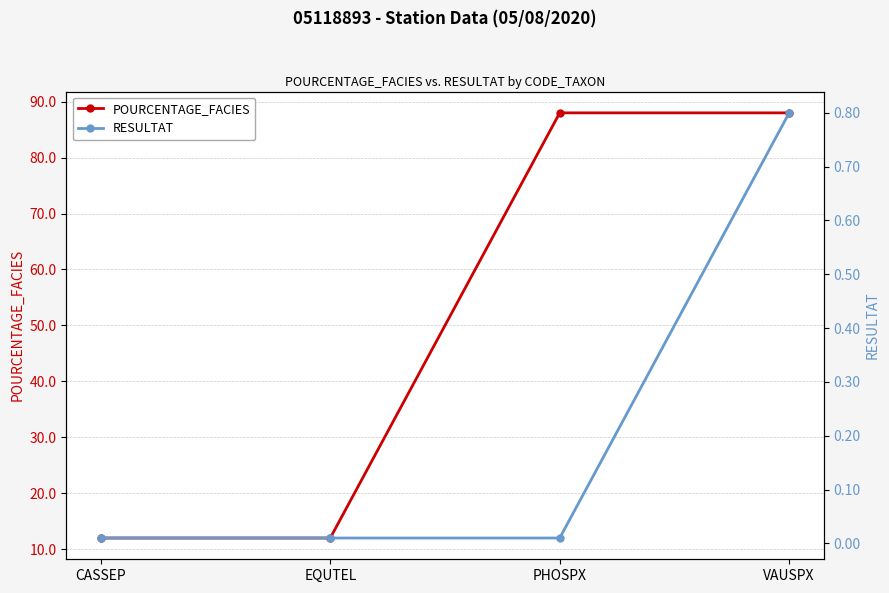

True or false: RESULTAT has more than 0 interior local peaks.

False